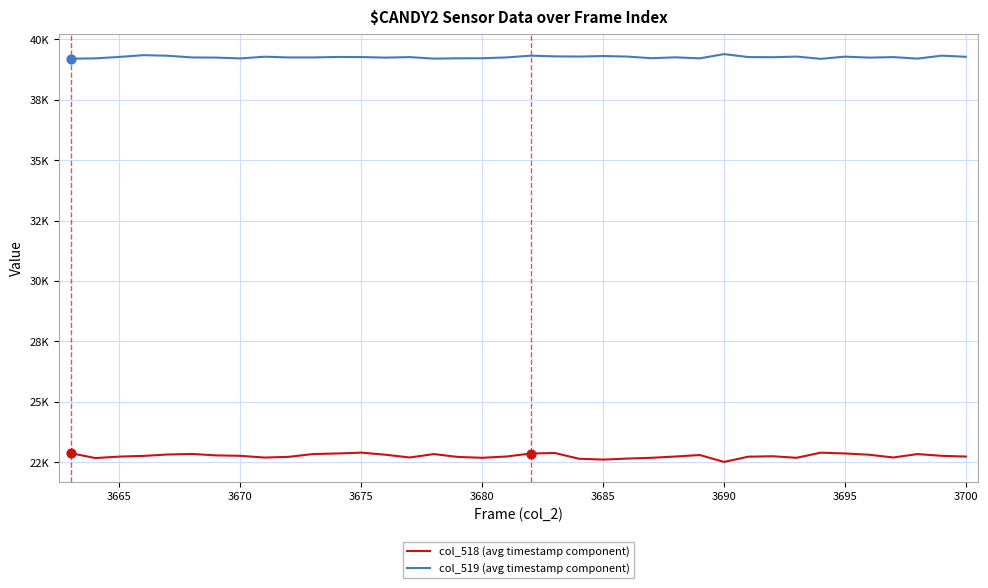

Which series has the largest total across all categories?

col_519 (avg timestamp component)